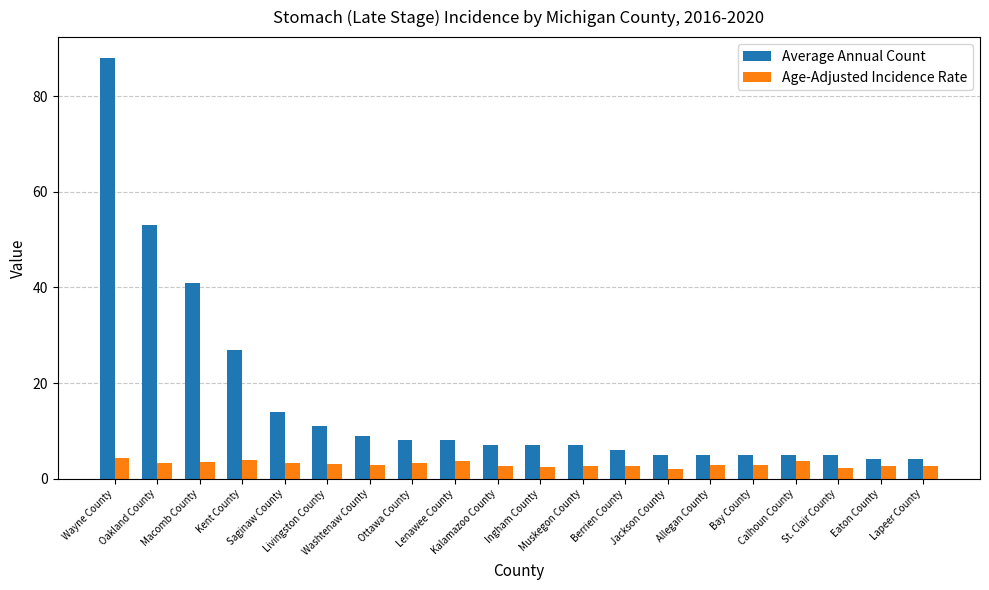

Rank the series by their maximum value, from lowest to highest.

Age-Adjusted Incidence Rate, Average Annual Count